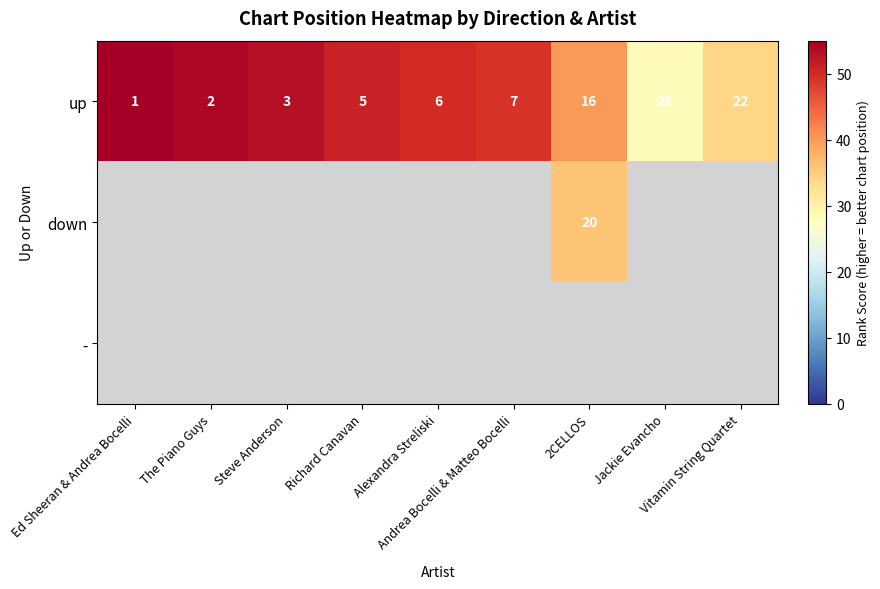

What is the difference between the second highest and minimum values in the up series?

21